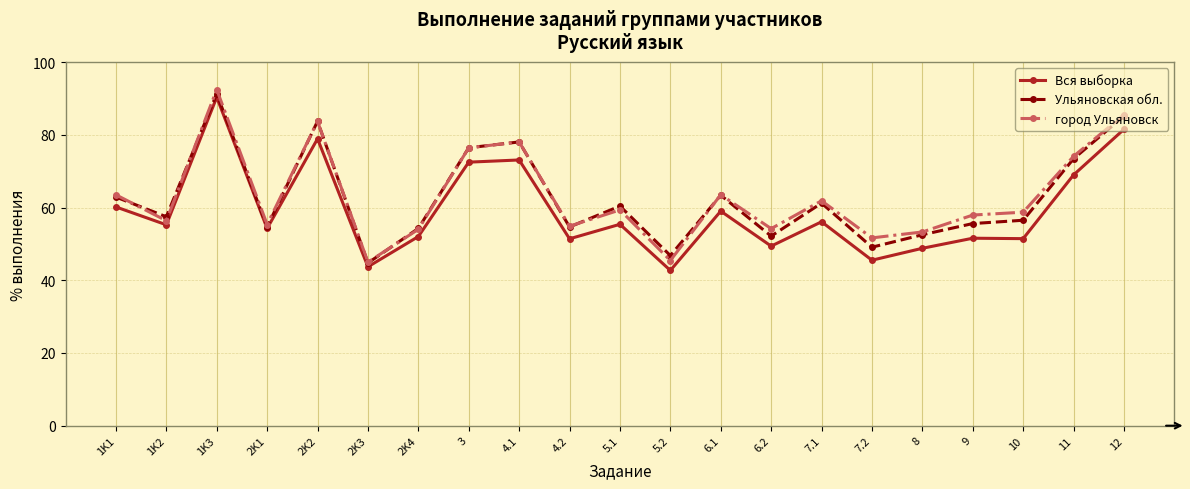

The value of Вся выборка at 11 is 69.0. True or false?

True